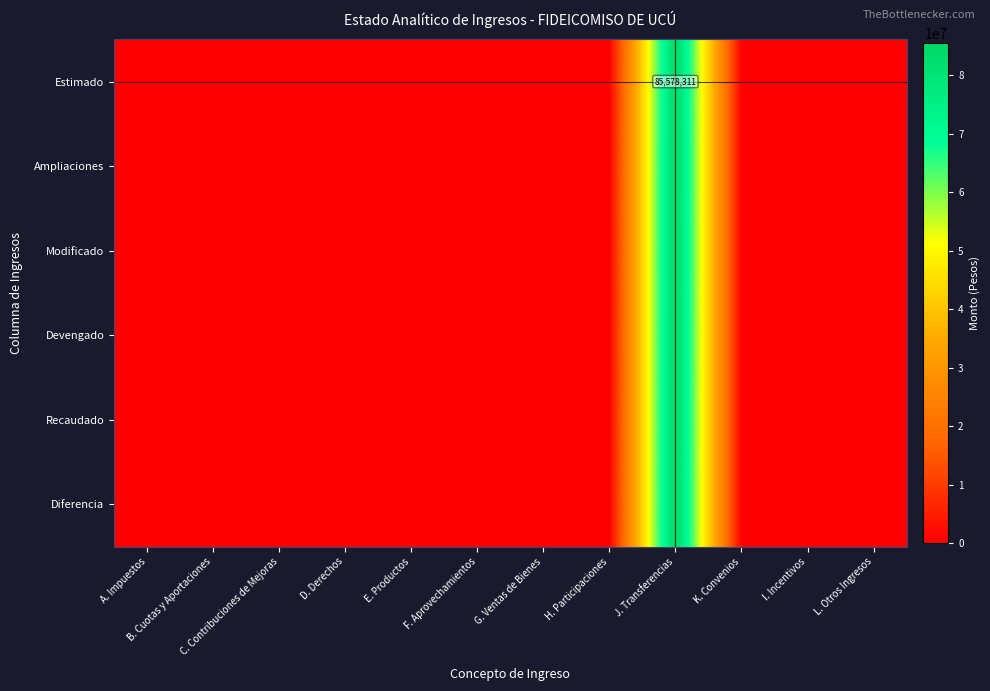

At B. Cuotas y Aportaciones, list the series in order from smallest to largest.

Estimado, Ampliaciones, Modificado, Devengado, Recaudado, Diferencia